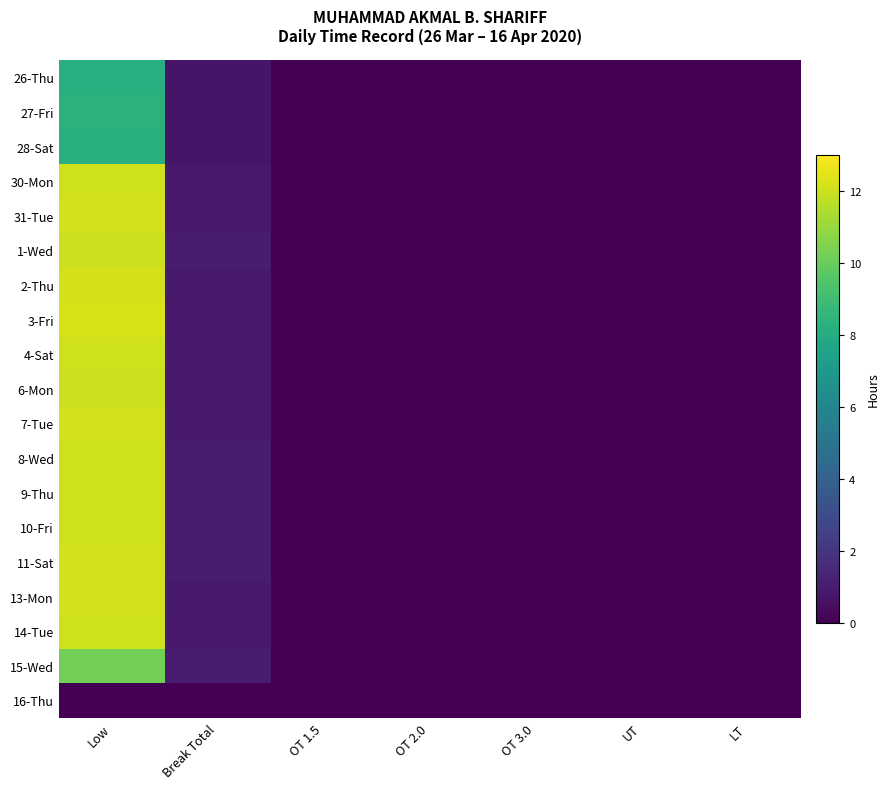

Which category has the highest value across all series?

Low